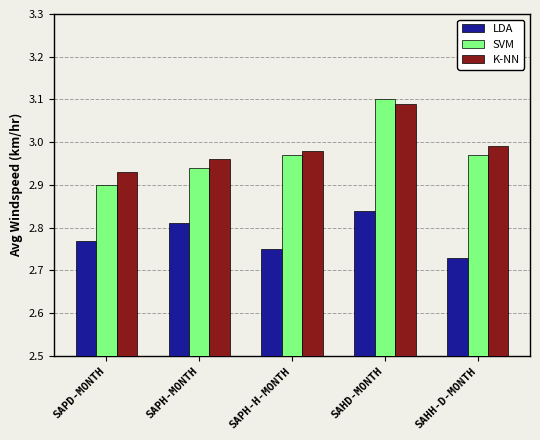

What is the total value across all series at SAHH-D-MONTH?

8.7